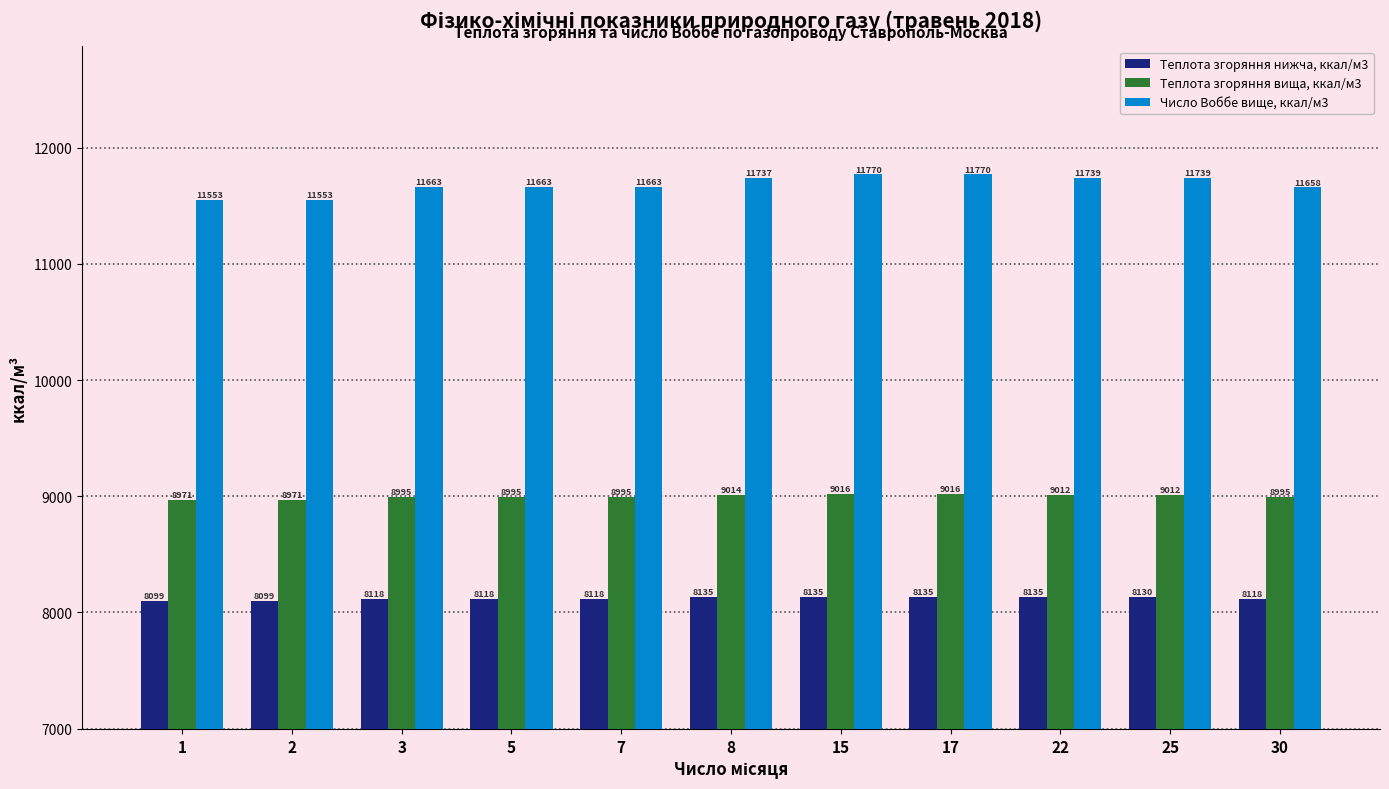

What is the minimum value for Теплота згоряння нижча, ккал/м3?

8099.3